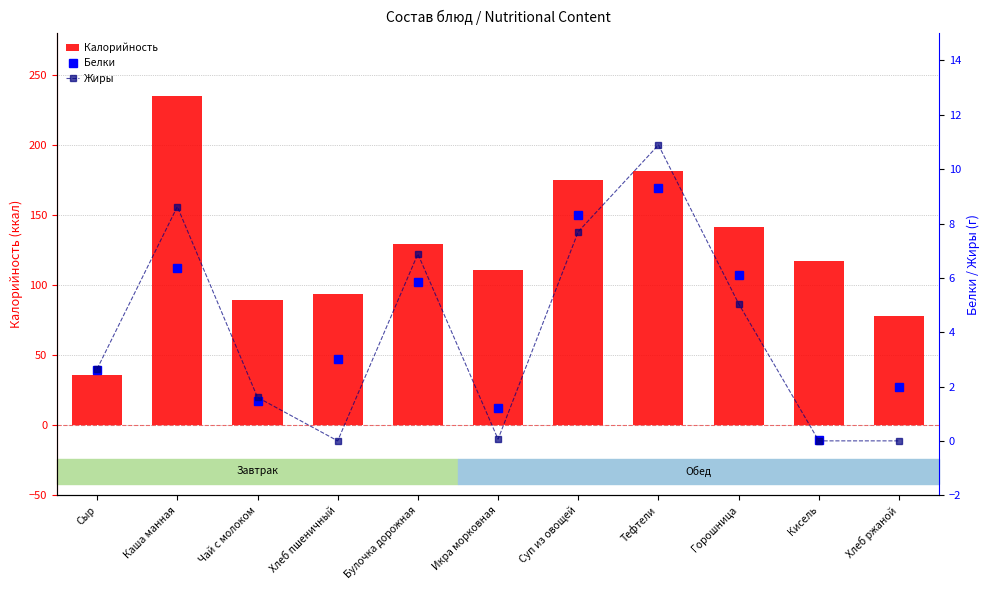

How many data points in Калорийность are less than 117?

5